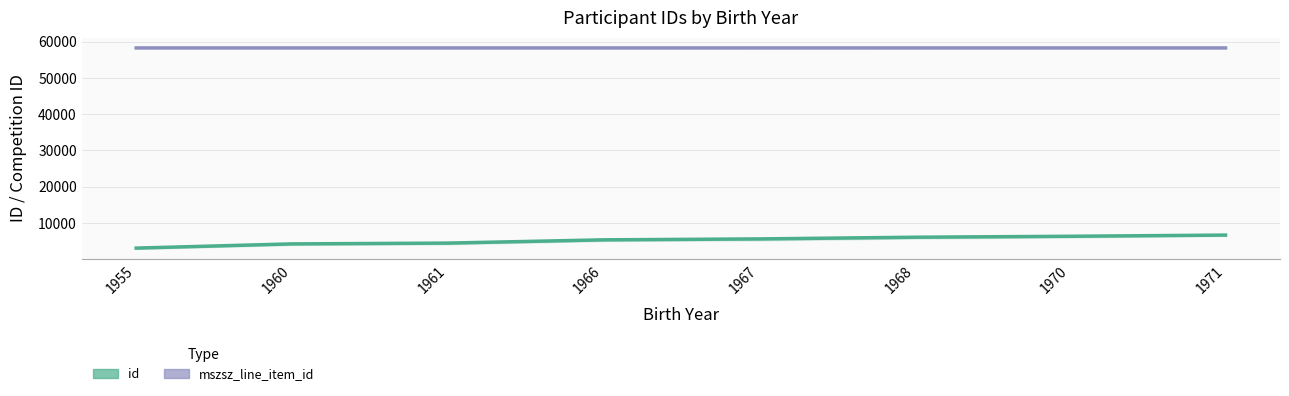

How many data points in id are above 5574?

3